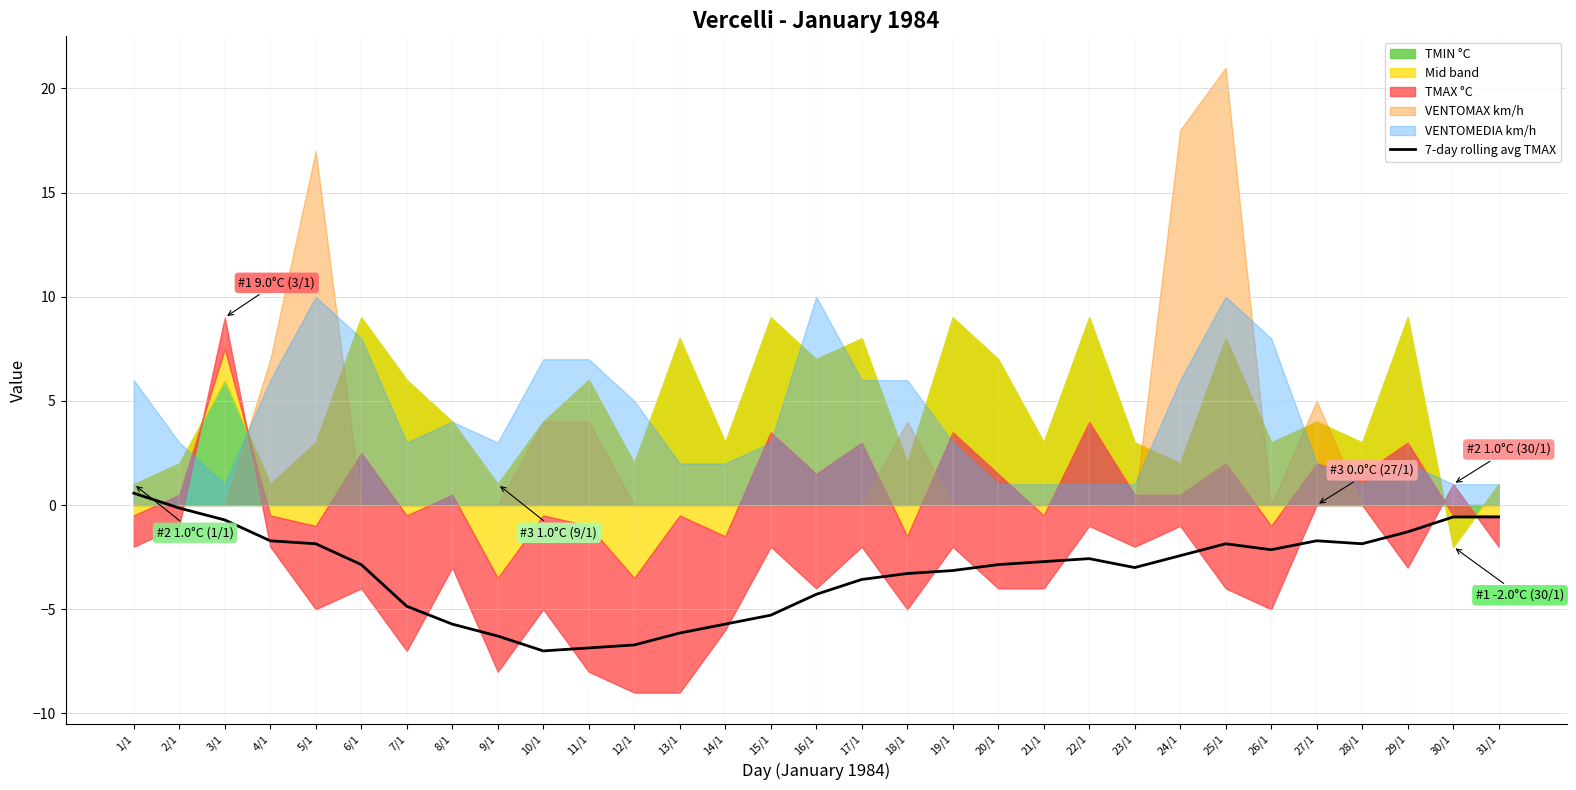

Is it true that the value at 6/1 is -2.9?

True